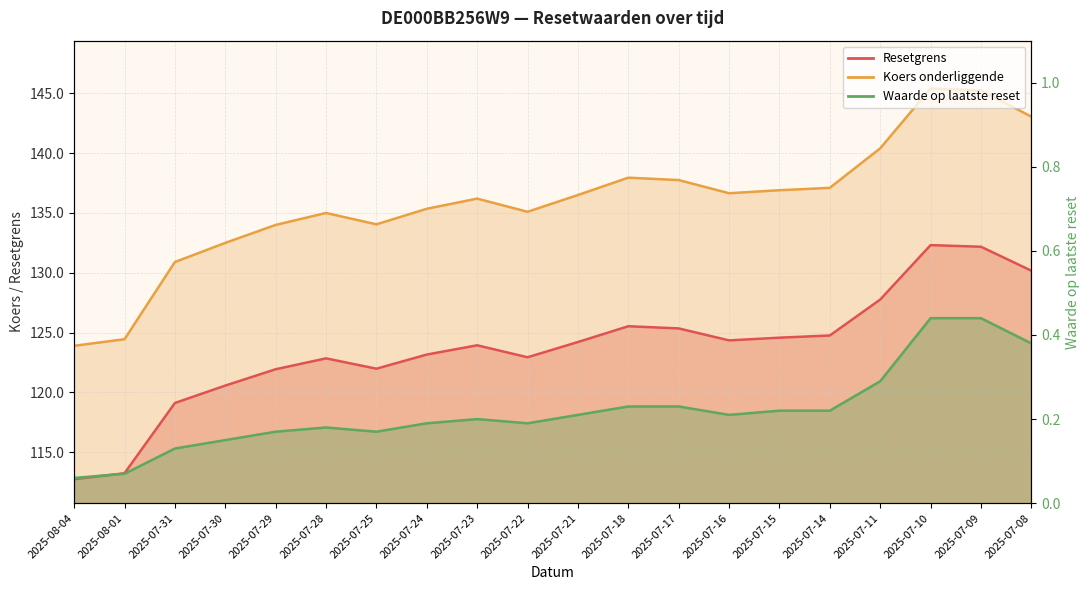

Count the number of categories in the chart.

20